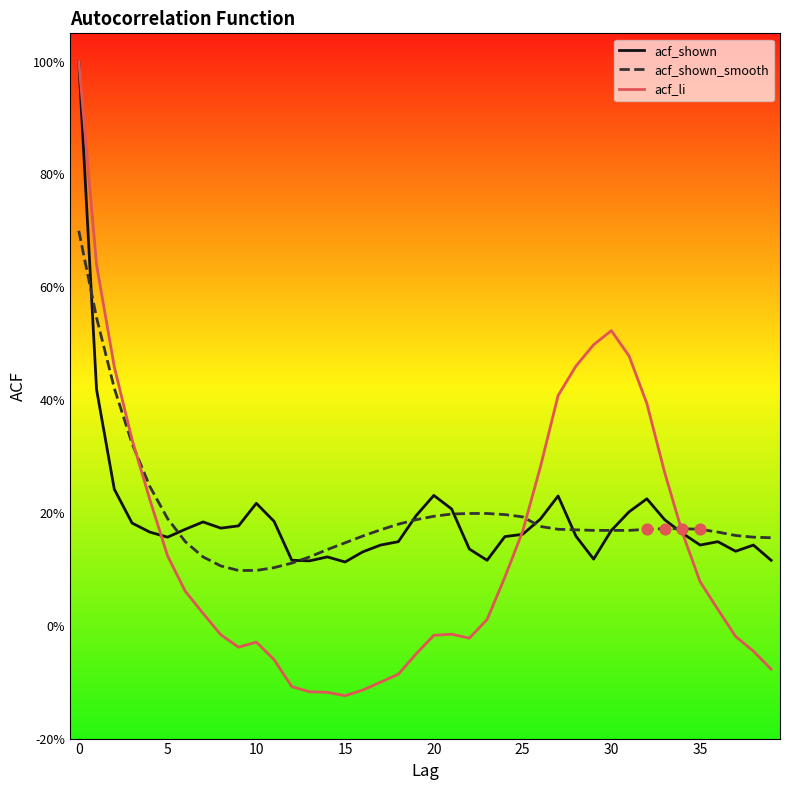

Does the chart have visible grid lines?

No